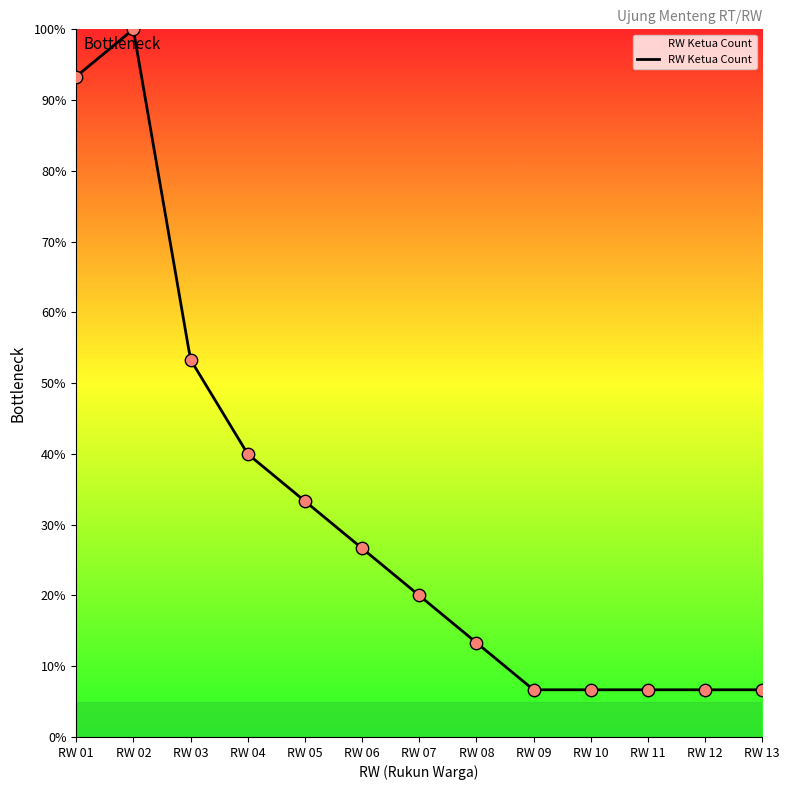

Between RW 08 and RW 03, which is larger?

RW 03